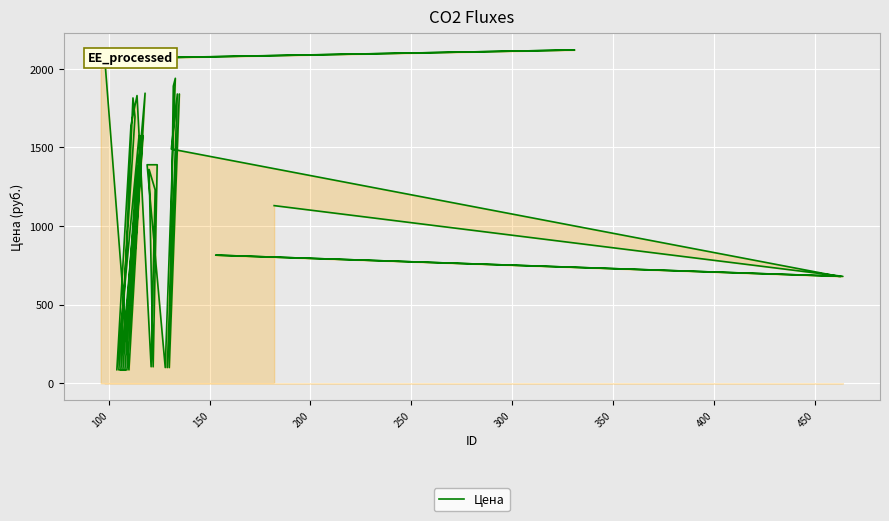

How many series are shown in this chart?

1